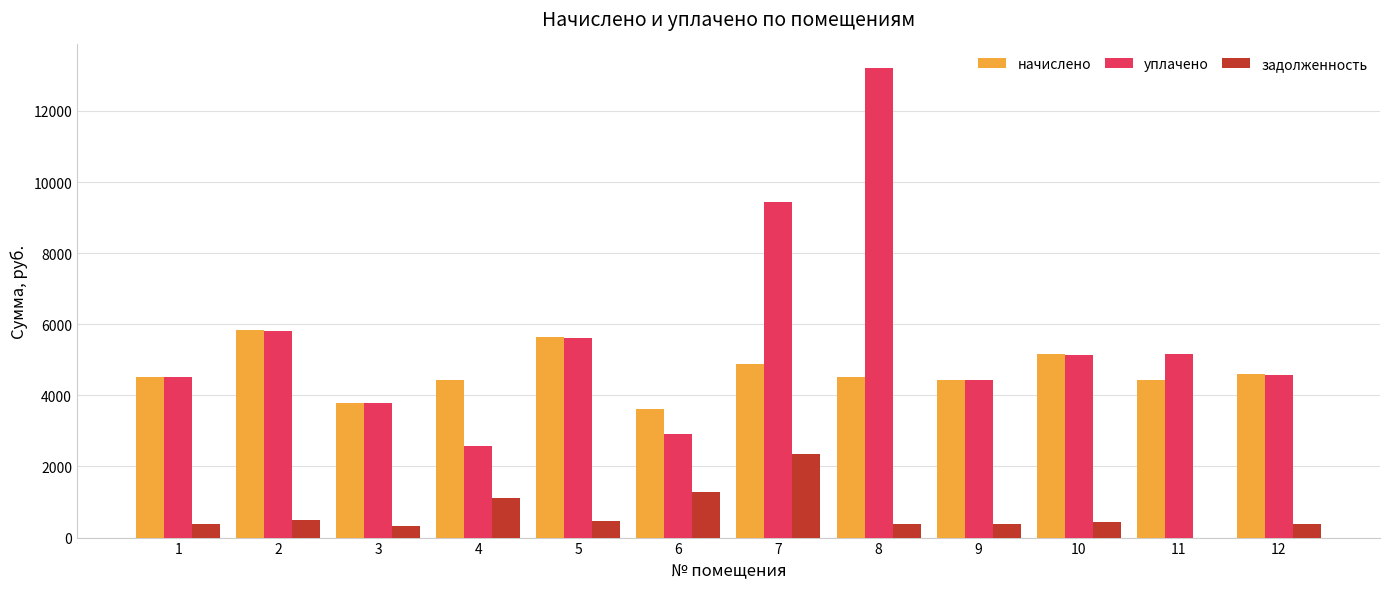

How many groups of bars are there?

12